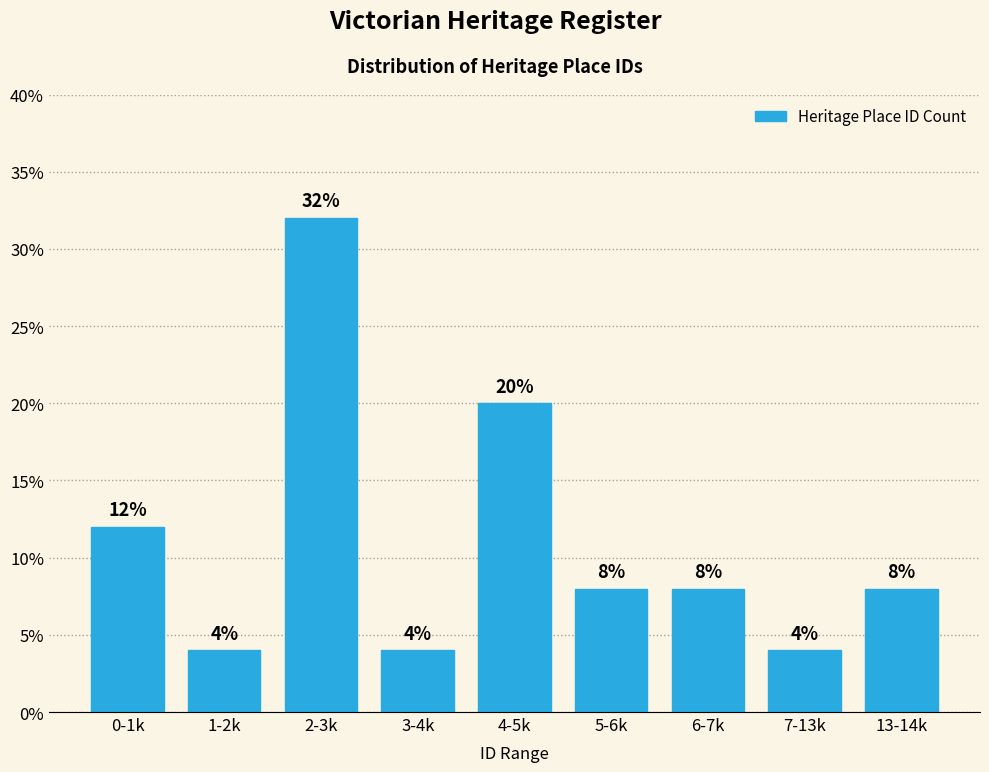

Reading right to left, extract all data points from this chart.

13-14k=8	7-13k=4	6-7k=8	5-6k=8	4-5k=20	3-4k=4	2-3k=32	1-2k=4	0-1k=12